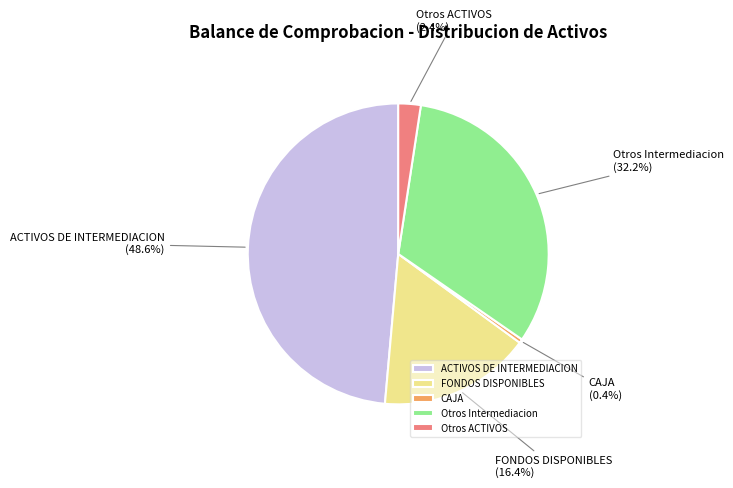

What percentage do Otros ACTIVOS and Otros Intermediacion together represent?

34.6%